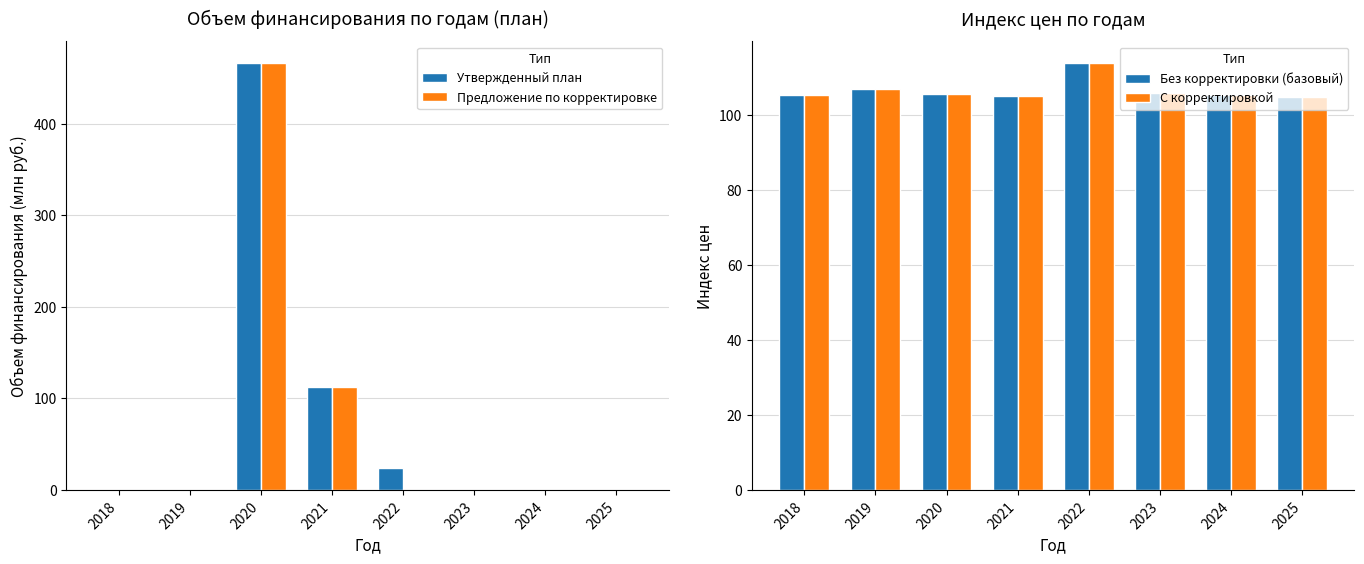

Is it true that Предложение по корректировке equals 0.0 at 2023?

True